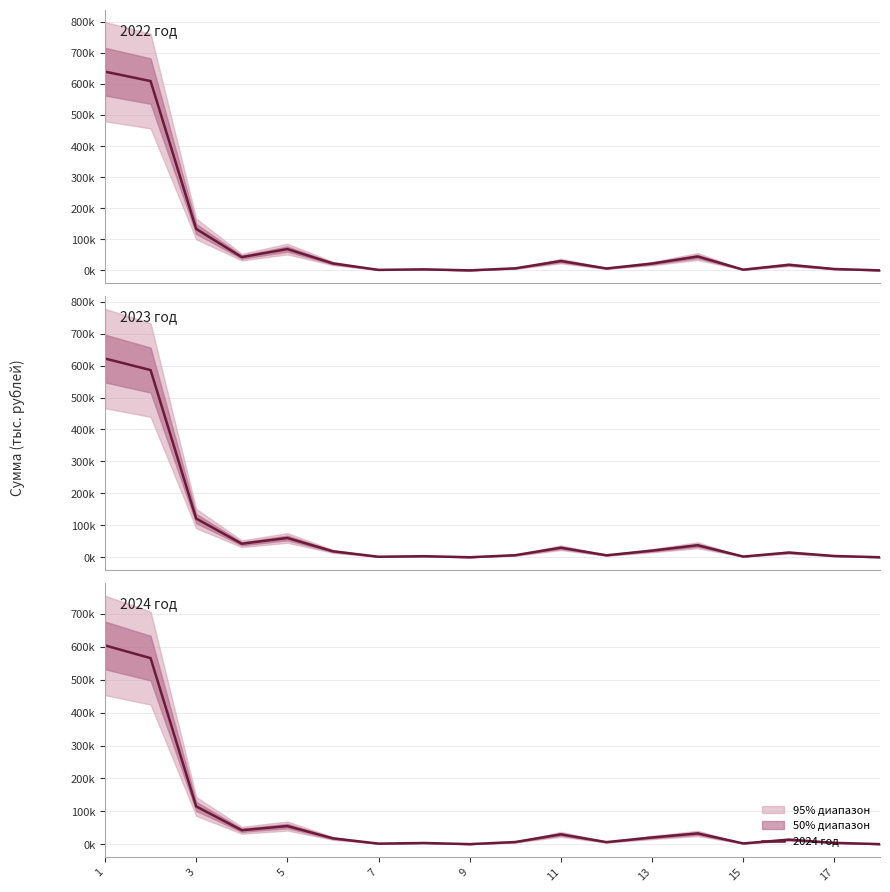

How many intersections are there between 2024 год and 2022 год?

2